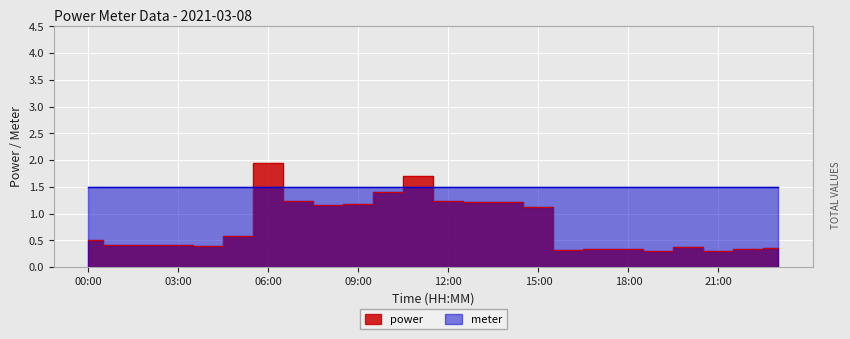

List the labels in order of value, smallest first.

19:00, 21:00, 16:00, 17:00, 18:00, 22:00, 23:00, 20:00, 04:00, 03:00, 01:00, 02:00, 00:00, 05:00, 15:00, 08:00, 09:00, 13:00, 14:00, 07:00, 12:00, 10:00, 11:00, 06:00